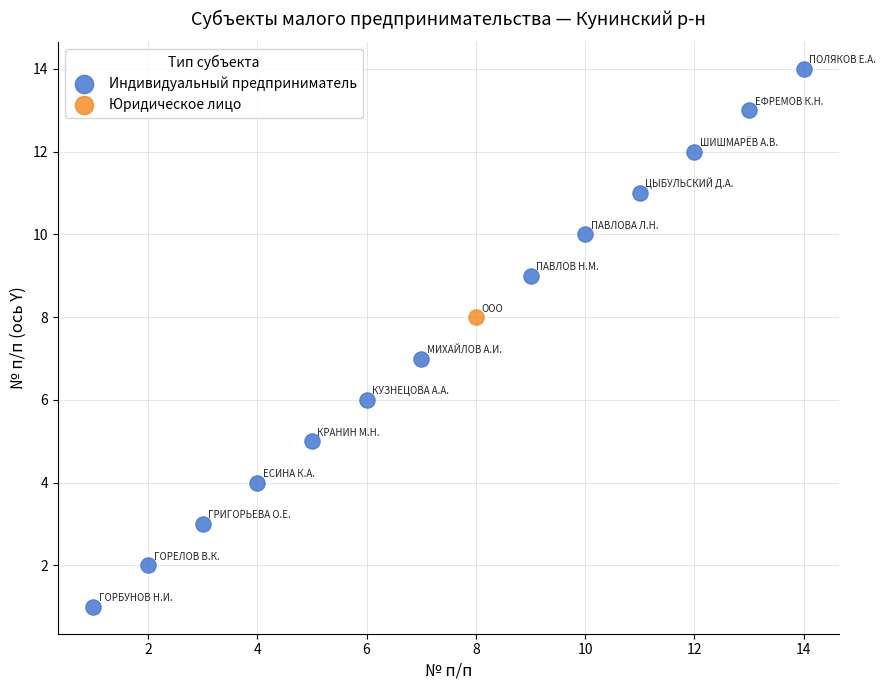

What are all the series names shown in the legend?

Индивидуальный предприниматель, Юридическое лицо